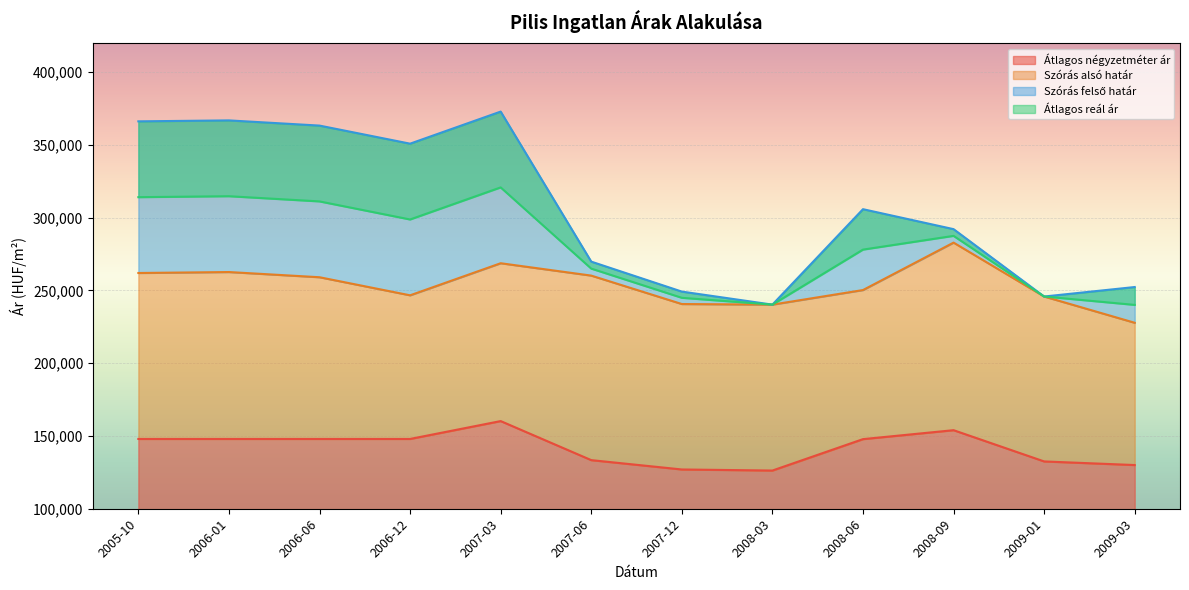

Which series has the largest total across all categories?

Szórás felső határ